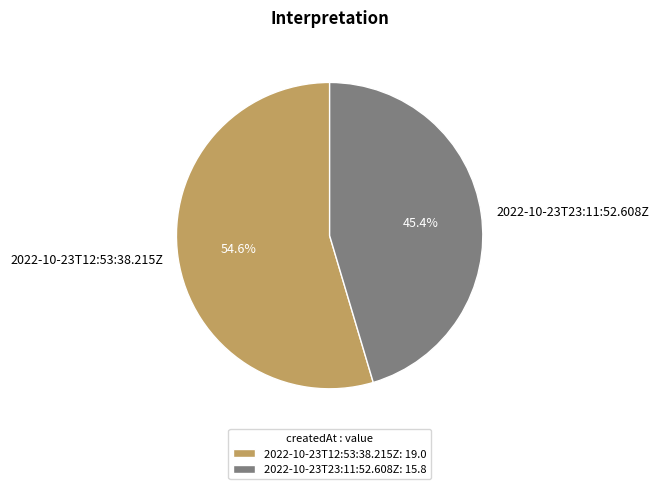

To the nearest percent, what portion does 2022-10-23T23:11:52.608Z represent?

45%